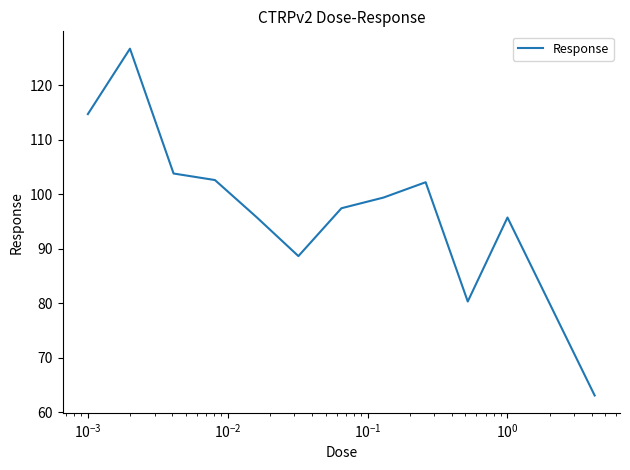

What is the maximum value shown in the chart?

126.7